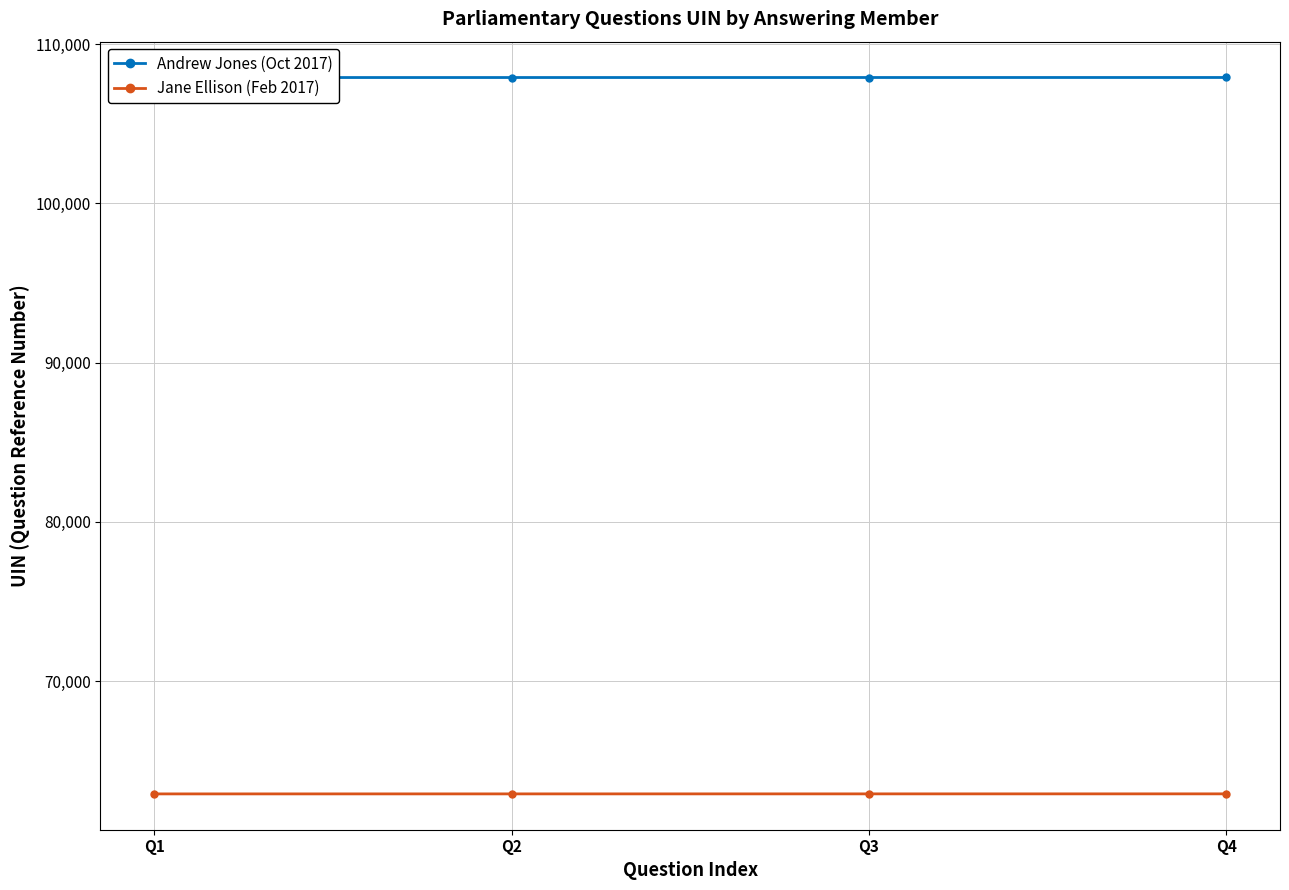

At which label does Andrew Jones (Oct 2017) reach its peak?

Q4